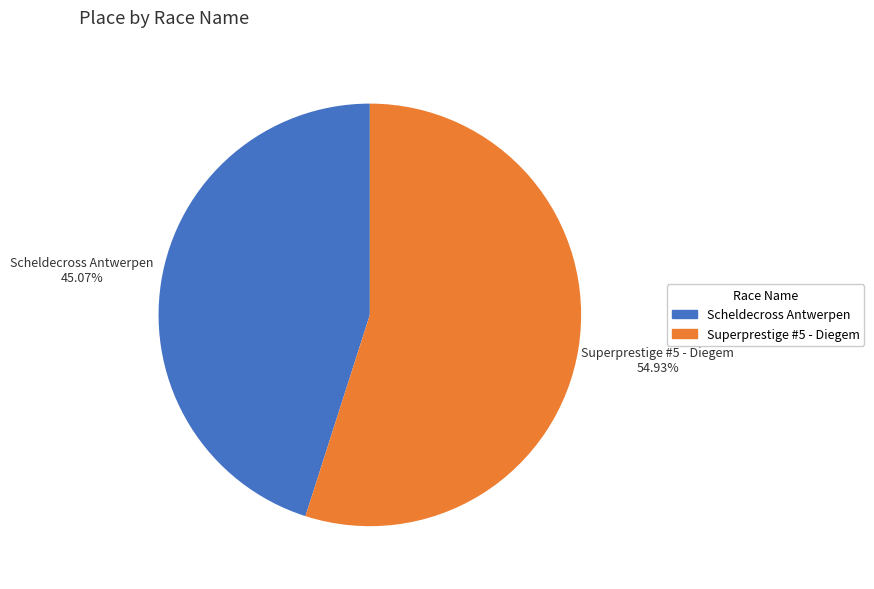

Does Superprestige #5 - Diegem account for over 50% of the chart?

Yes